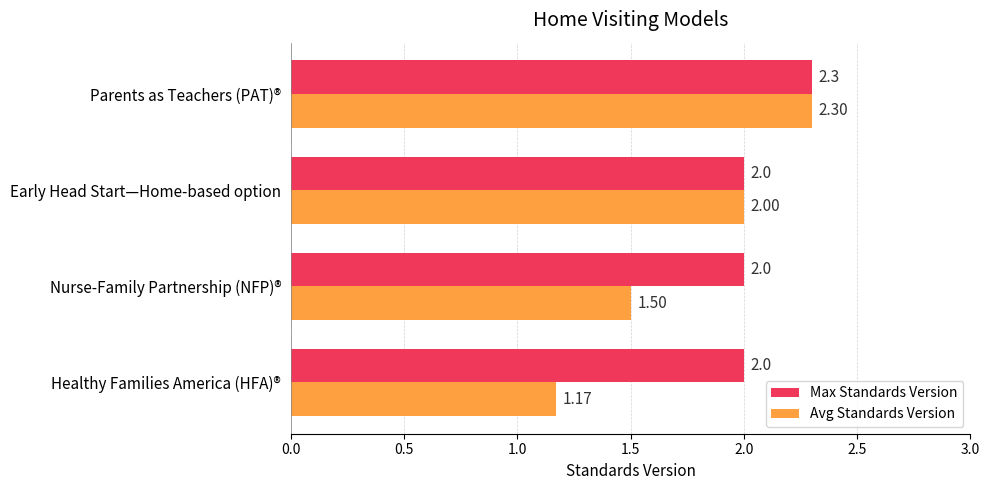

Which category has the lowest value across all series?

Healthy Families America (HFA)®